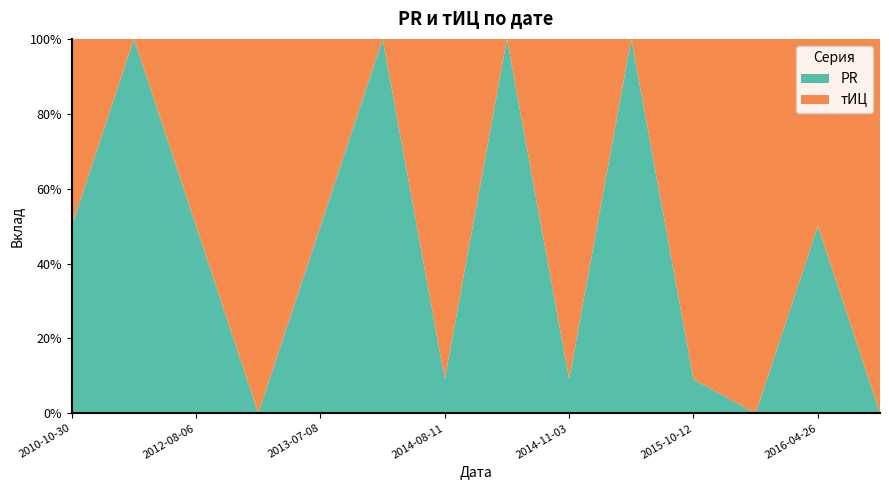

True or false: PR has a value of 16.0 at 2014-08-11.

False